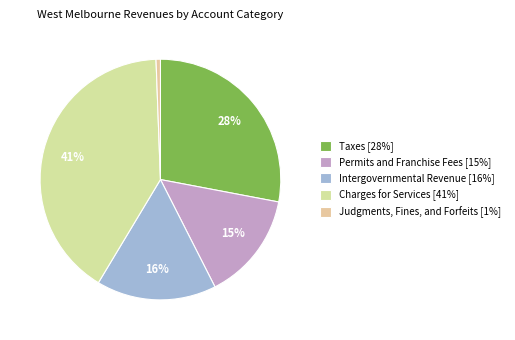

To the nearest percent, what percentage of the pie is Permits and Franchise Fees?

15%